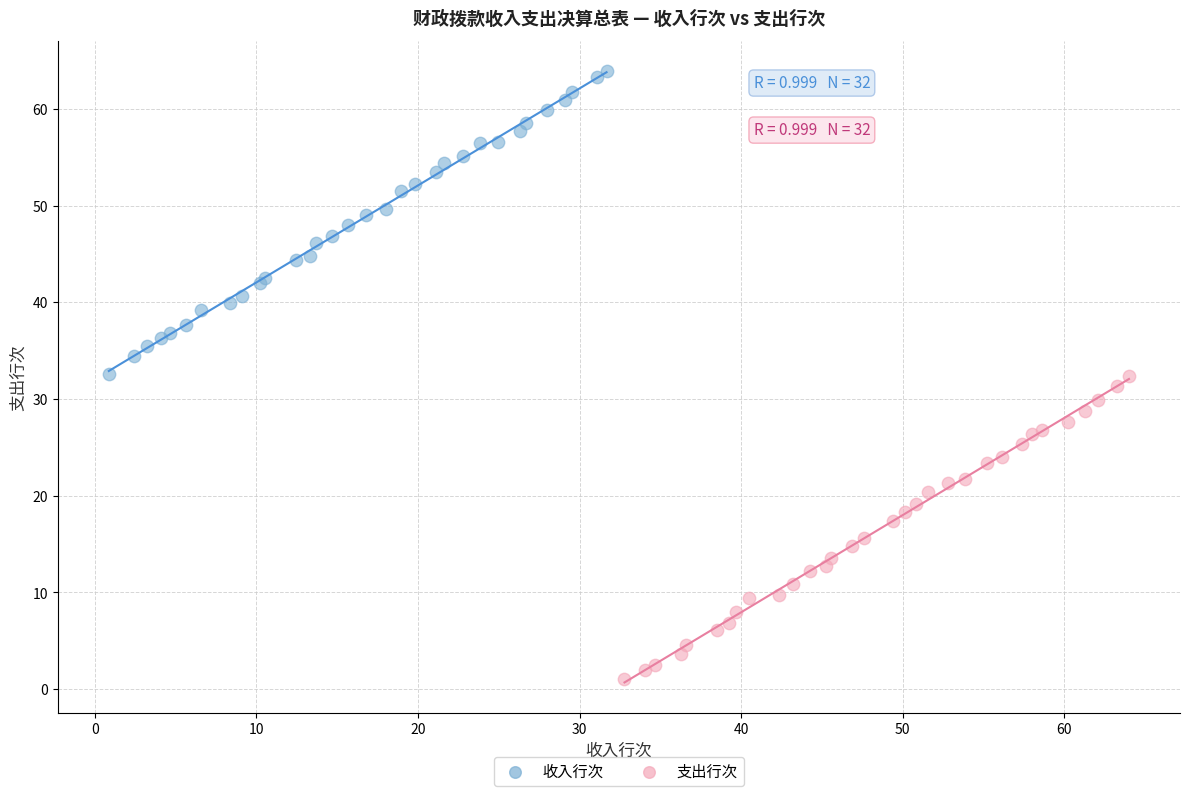

Which series reaches the maximum Y coordinate?

收入行次